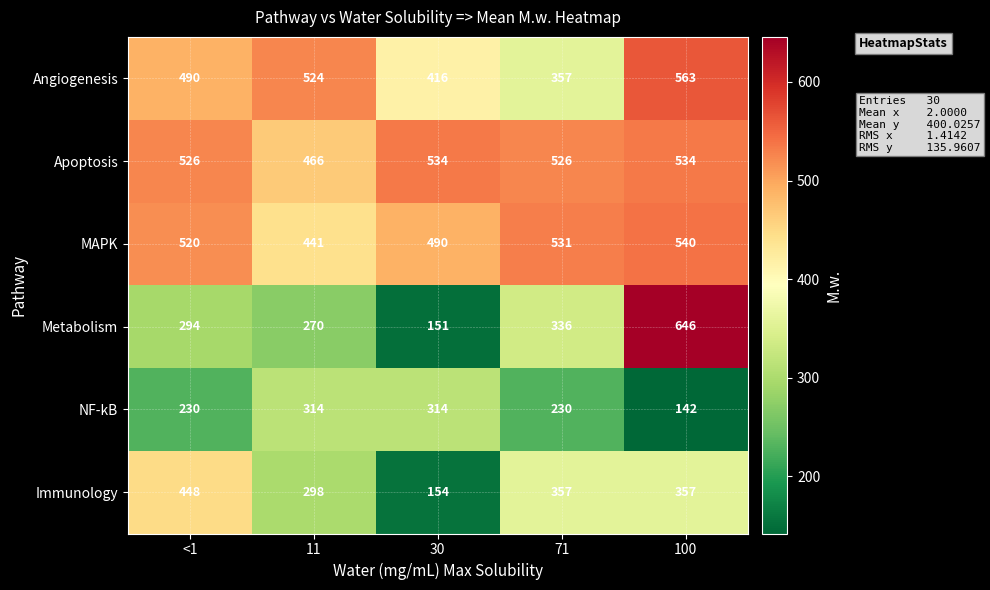

How many categories are shown in the chart?

5